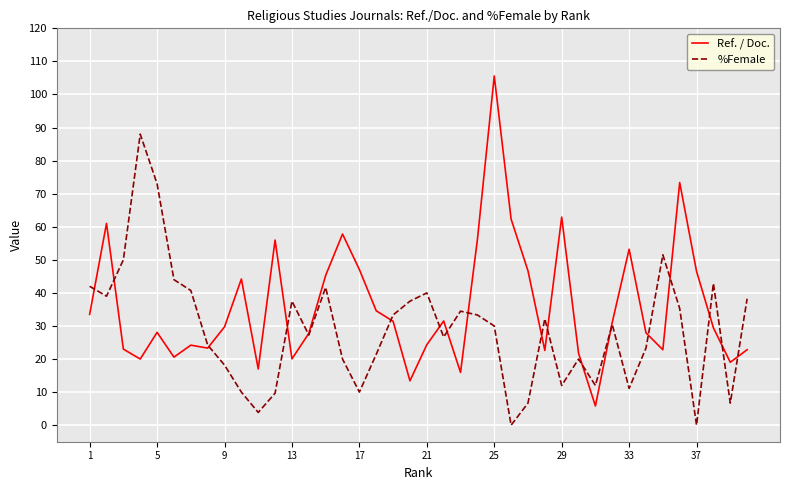

List the series in order of their peak value, highest first.

Ref. / Doc., %Female